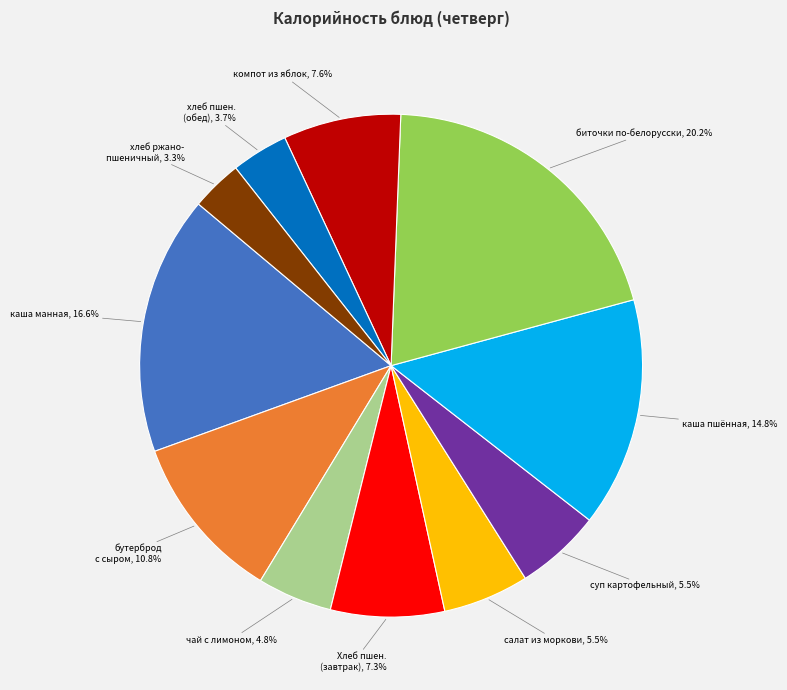

Is there any slice that represents more than half of the pie?

No